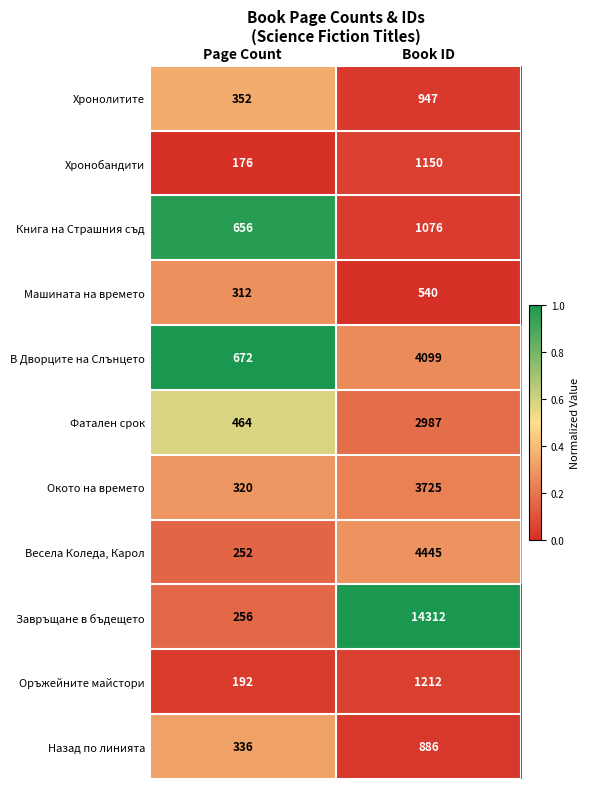

What is the minimum value for Книга на Страшния съд?

656